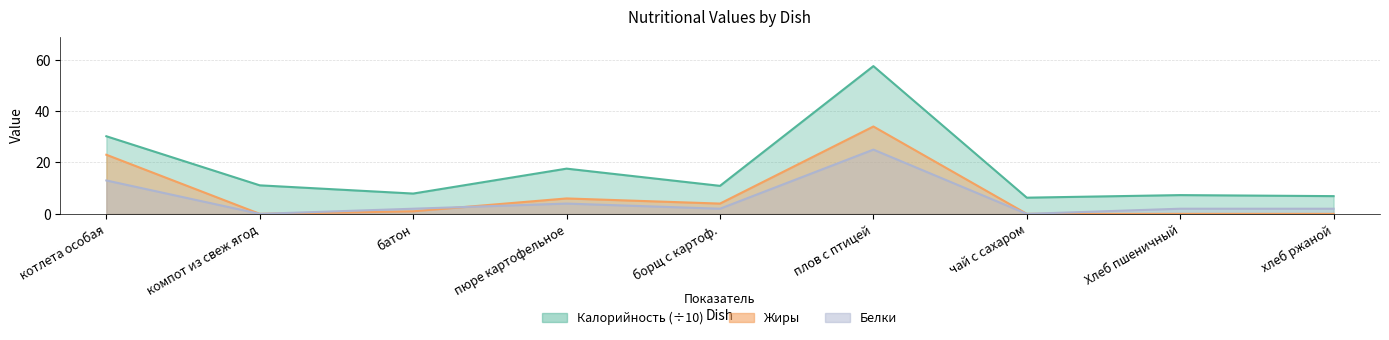

True or false: Калорийность and Жиры intersect in this chart.

False